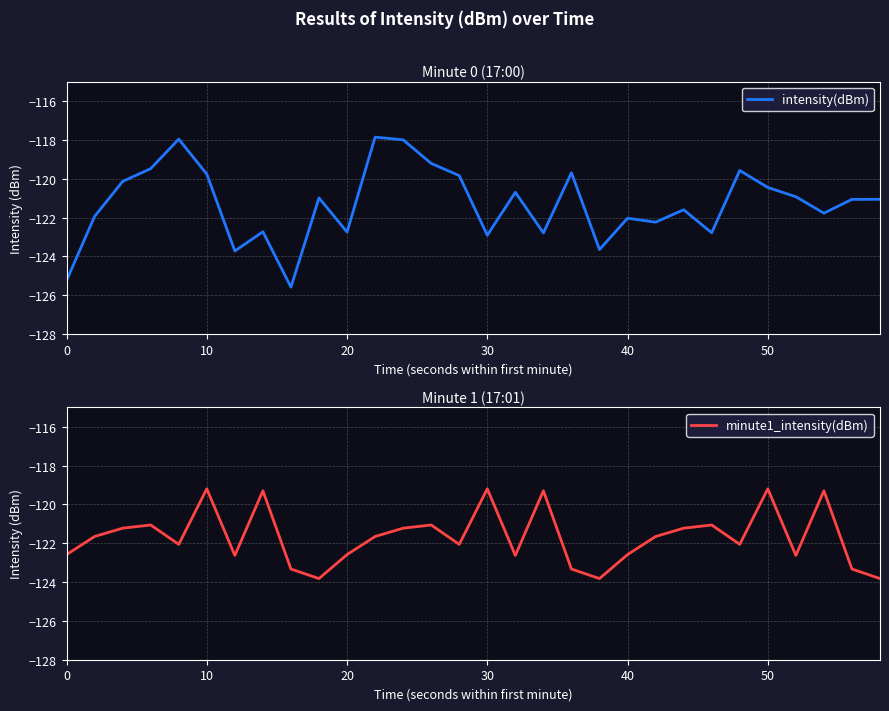

Reading right to left, transcribe all the data shown in this chart.

intensity(dBm): -121.1	-121.1	-121.8	-120.9	-120.5	-119.6	-122.8	-121.6	-122.2	-122.0	-123.7	-119.7	-122.8	-120.7	-122.9	-119.8	-119.2	-118.0	-117.9	-122.7	-121.0	-125.6	-122.7	-123.7	-119.8	-118.0	-119.5	-120.1	-121.9	-125.2
minute1_intensity(dBm): -123.8	-123.3	-119.3	-122.6	-119.2	-122.1	-121.1	-121.2	-121.7	-122.6	-123.8	-123.3	-119.3	-122.6	-119.2	-122.1	-121.1	-121.2	-121.7	-122.6	-123.8	-123.3	-119.3	-122.6	-119.2	-122.1	-121.1	-121.2	-121.7	-122.6